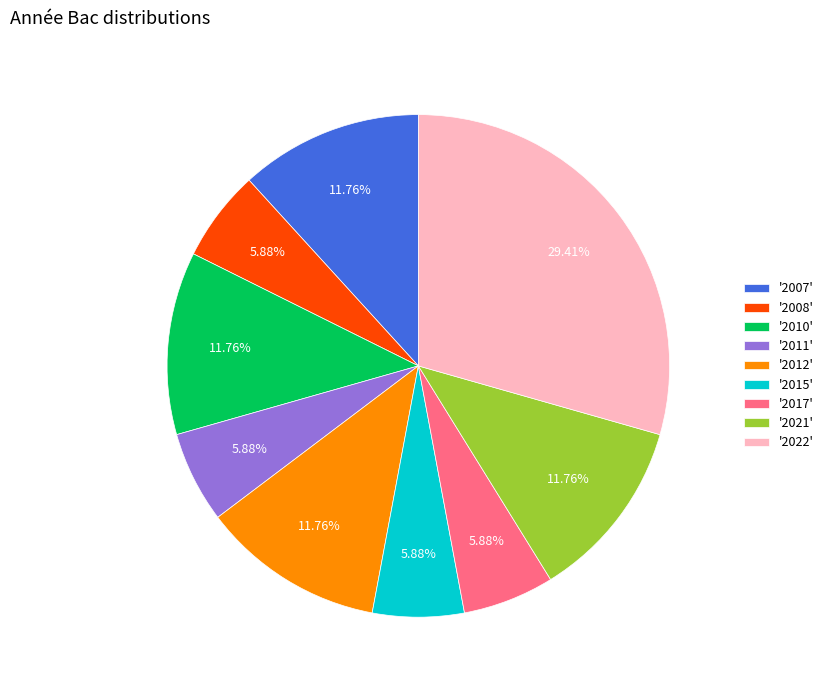

What is the largest slice in the pie chart?

'2022'